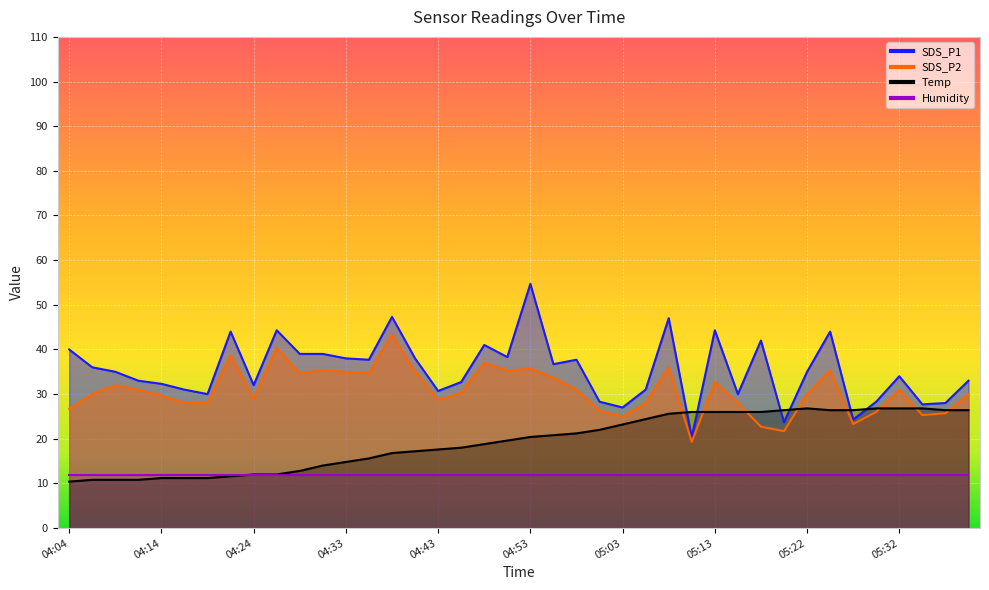

Where is the first local minimum for SDS_P1?

04:19